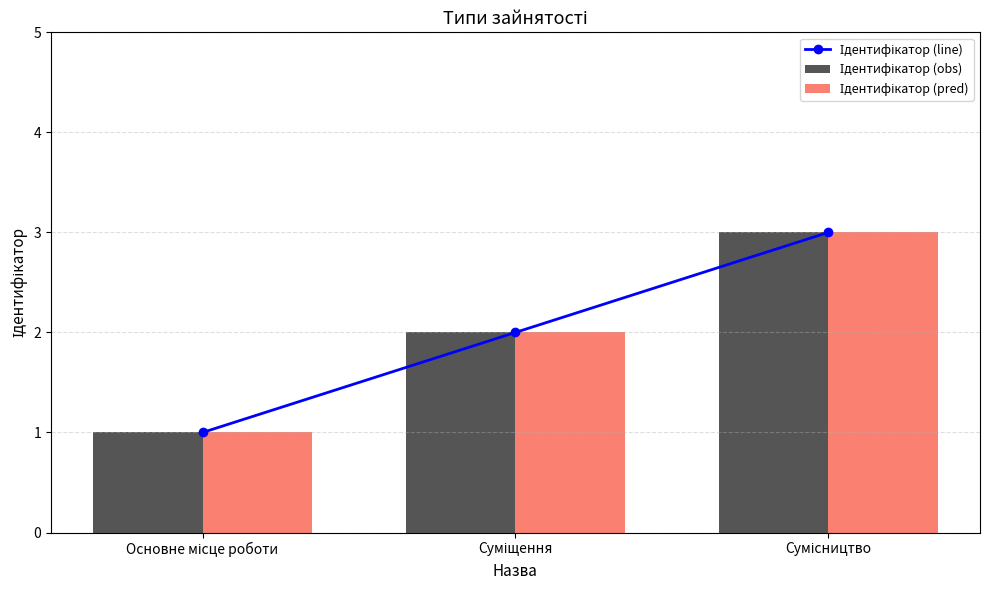

What are all the series names shown in the legend?

Ідентифікатор (line), Ідентифікатор (obs), Ідентифікатор (pred)